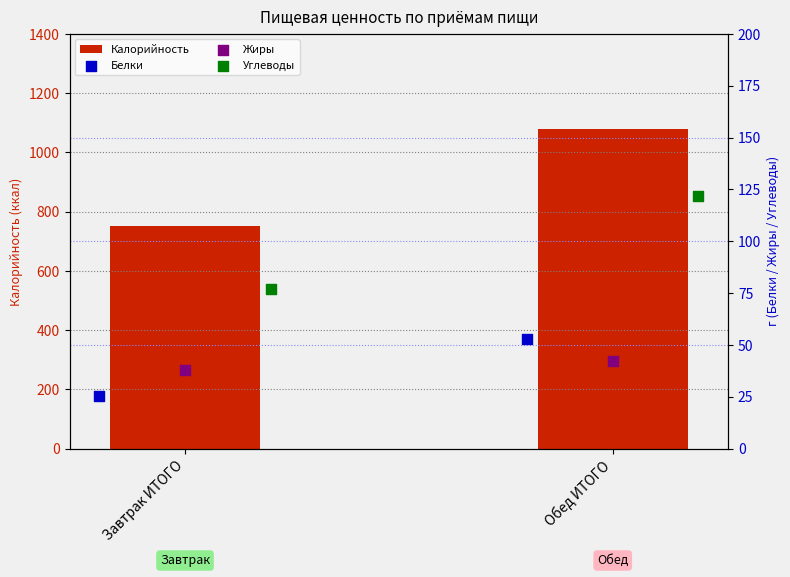

What are all the series names shown in the legend?

Калорийность, Белки, Жиры, Углеводы